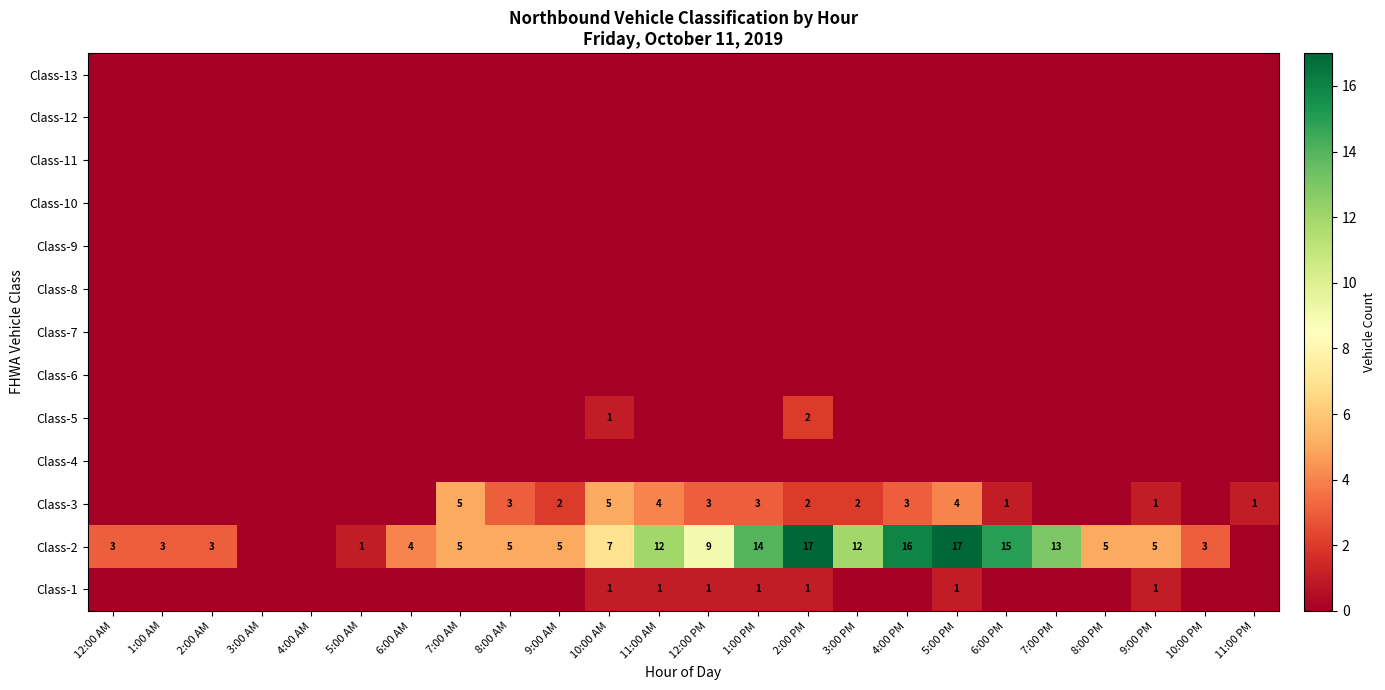

Which has a higher value, 12:00 AM or 1:00 PM?

1:00 PM